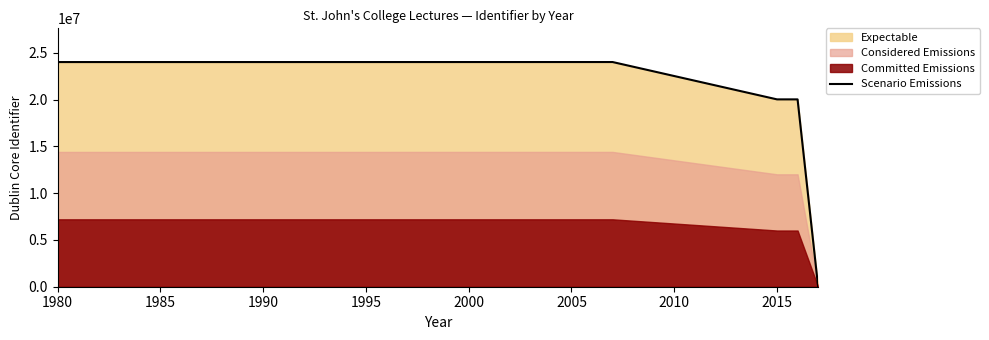

What is the difference between the maximum and minimum values?

24003295